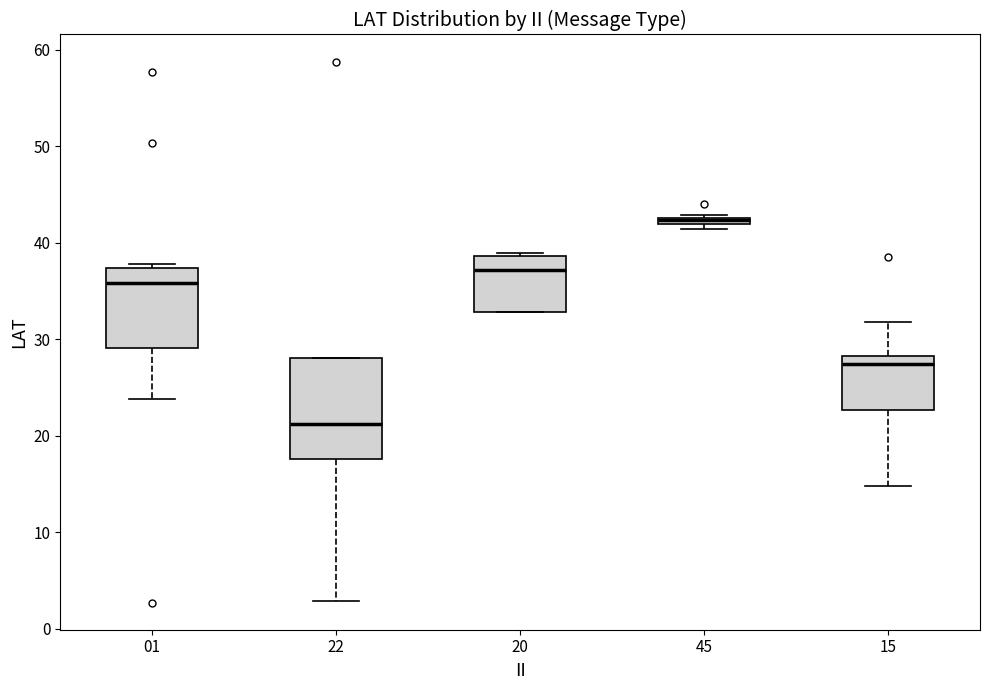

Where is the upper edge of the box at x = 45 on the y-axis? The values are not printed on the chart, so give them approximately, as read against the axis.

43